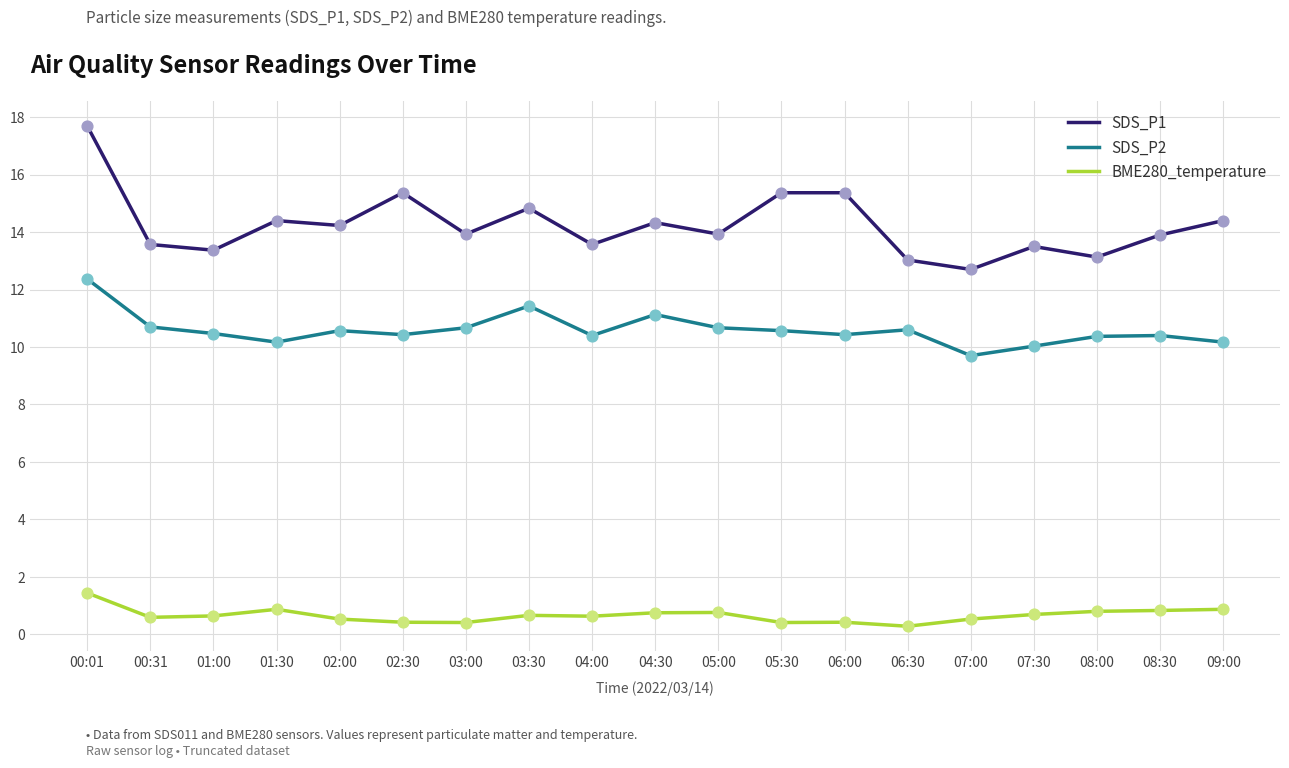

What is the difference between the highest and lowest values at 04:00?

12.9